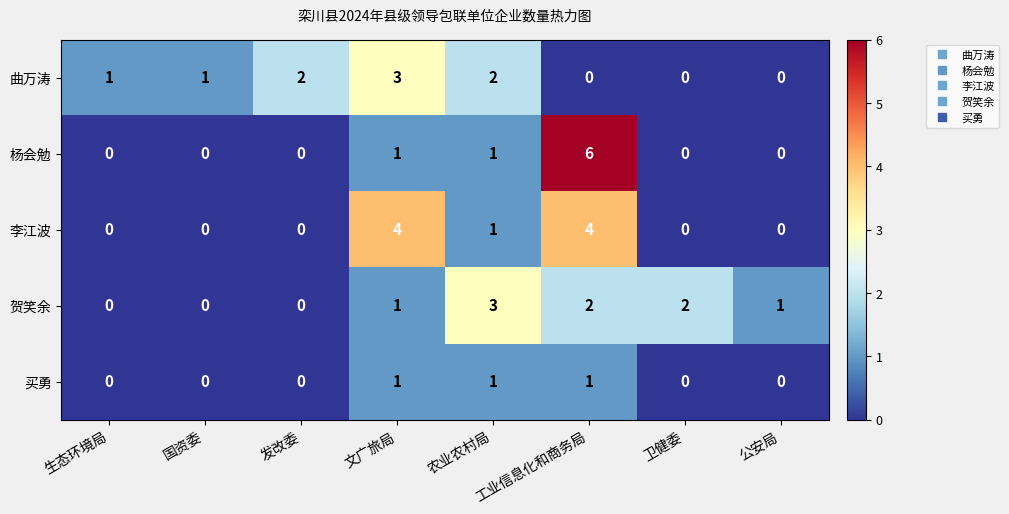

The 买勇 series shows 1 at 工业信息化和商务局. True or false?

True